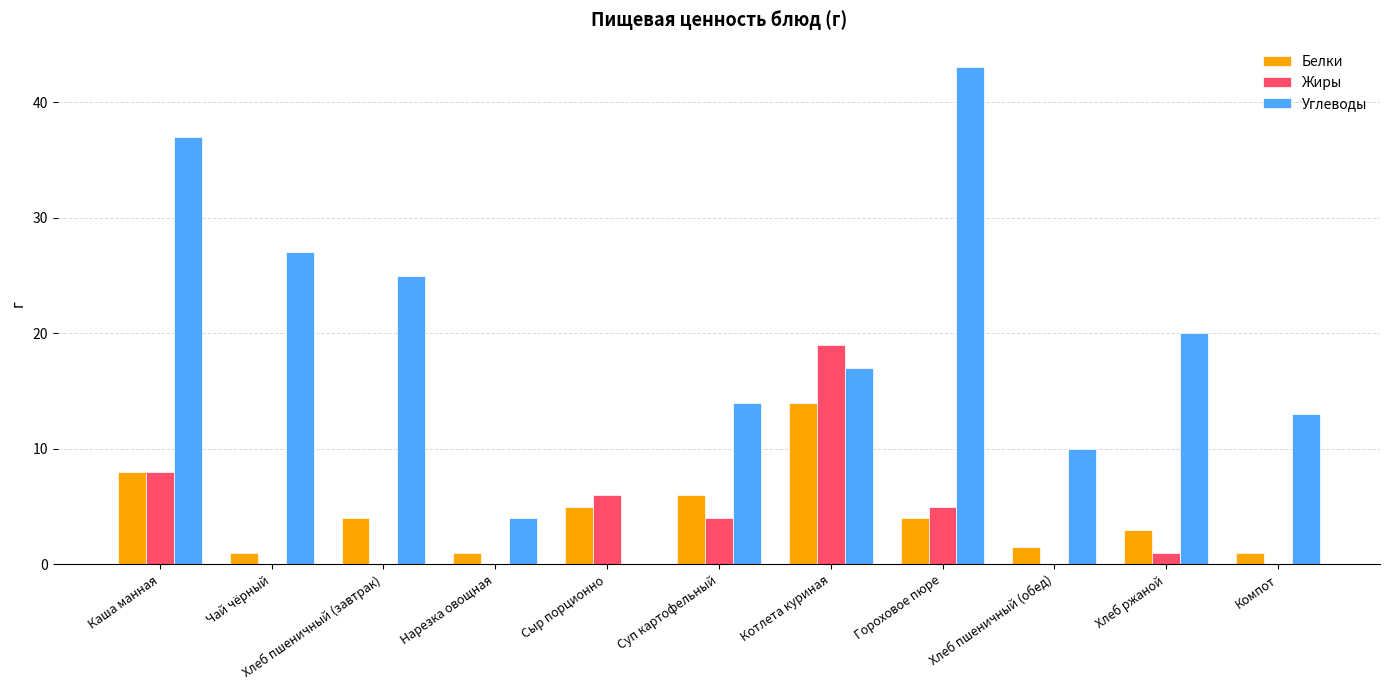

What is the average value of the Жиры series?

3.9